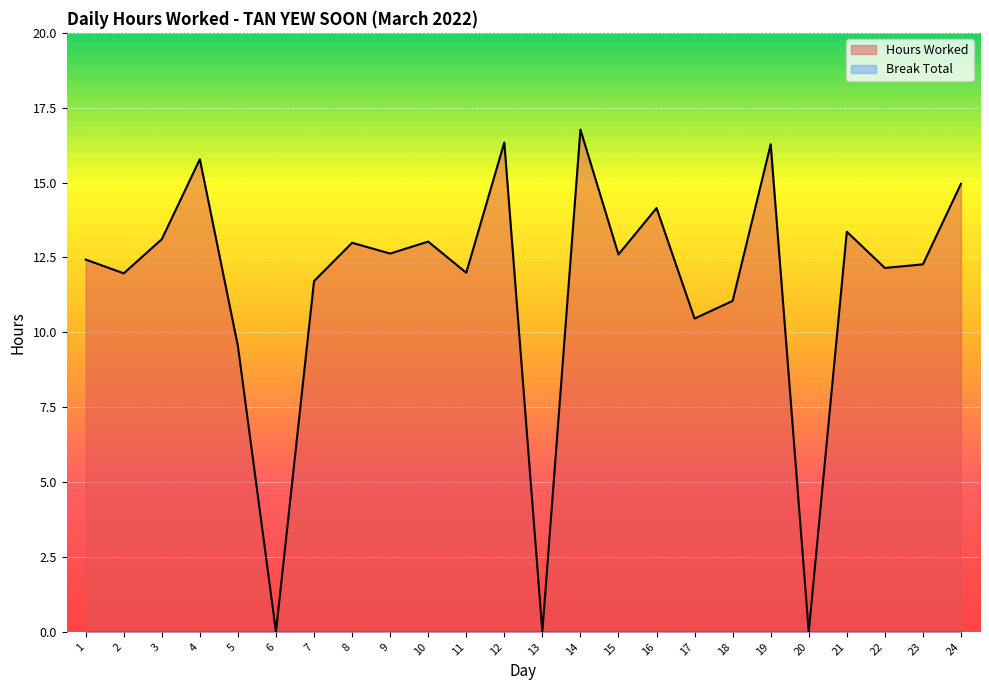

What is the sum of all values?

275.6